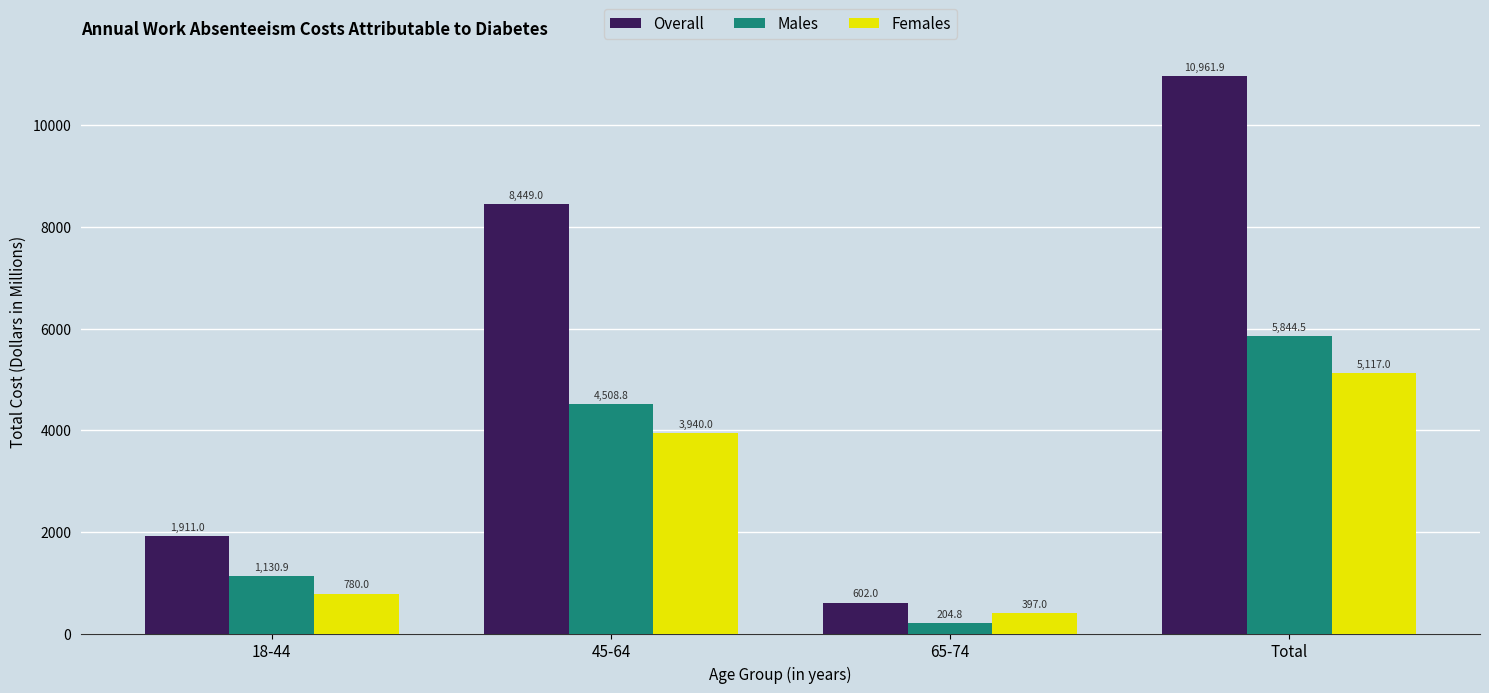

What is the label of the 4th bar from the right?

18-44